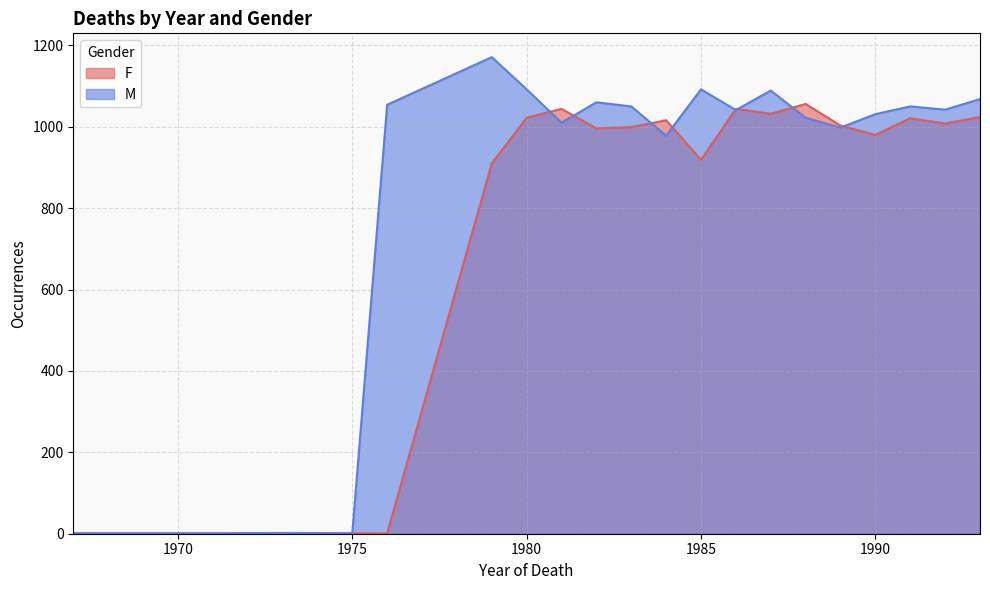

True or false: F and M cross at least once.

True